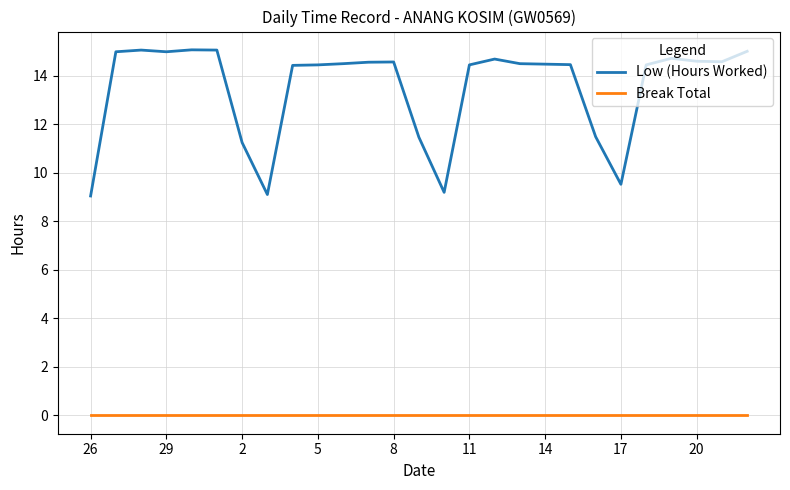

Which series has the largest total across all categories?

Low (Hours Worked)